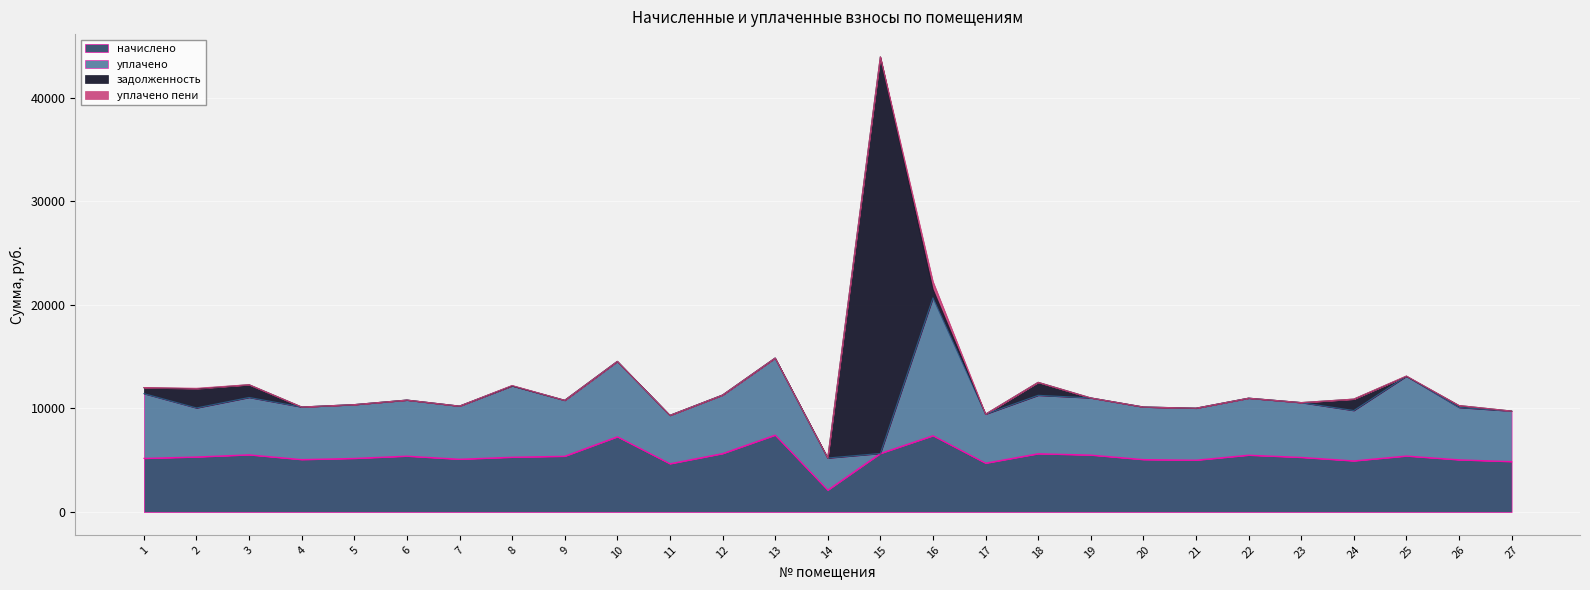

At 20, list the series in order from smallest to largest.

задолженность, уплачено пени, начислено, уплачено